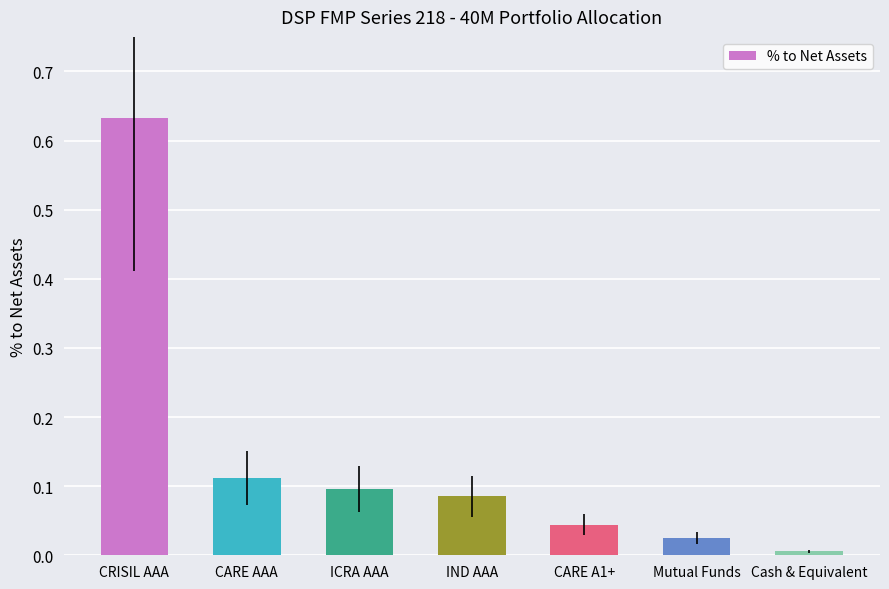

The value at CARE AAA is 0.2. True or false?

False